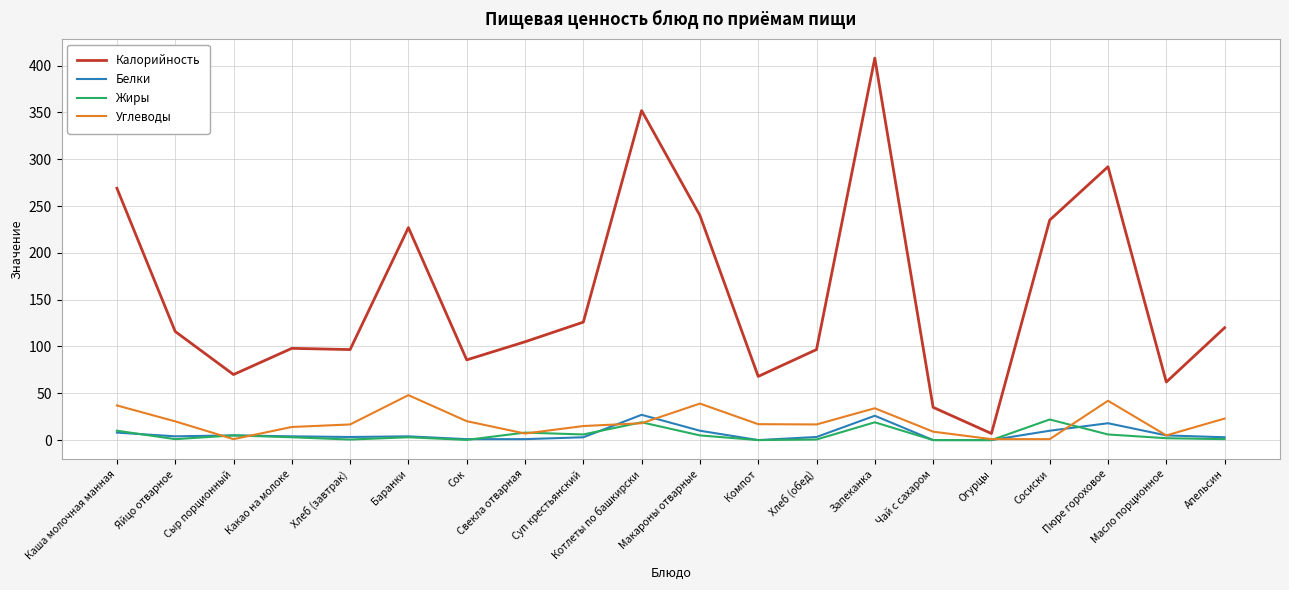

True or false: Белки and Калорийность cross at least once.

False